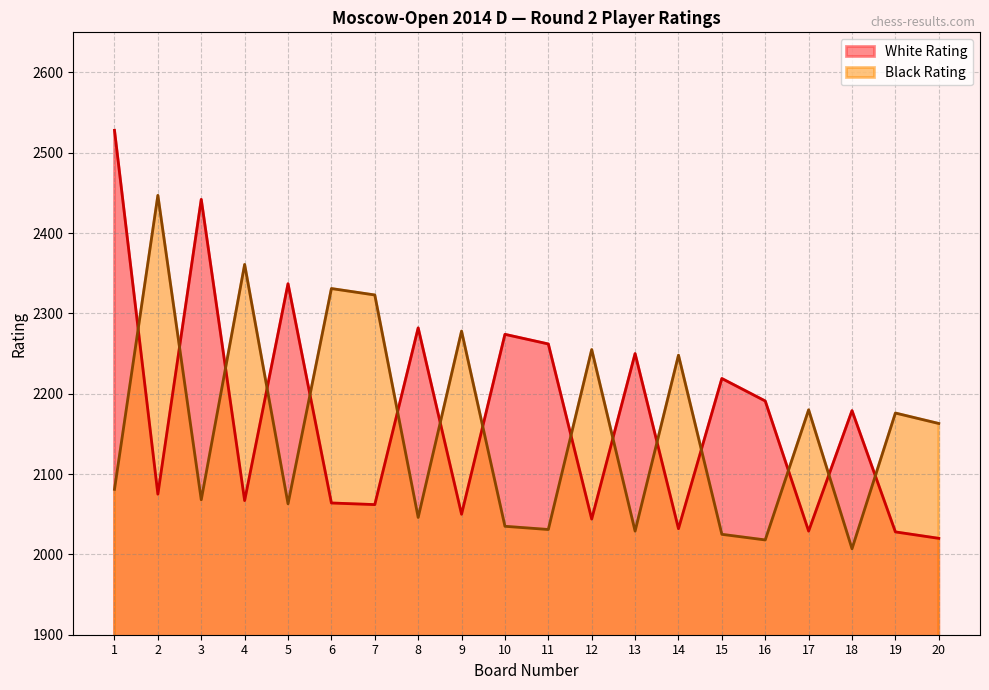

How many times do Black Rating and White Rating cross each other?

15